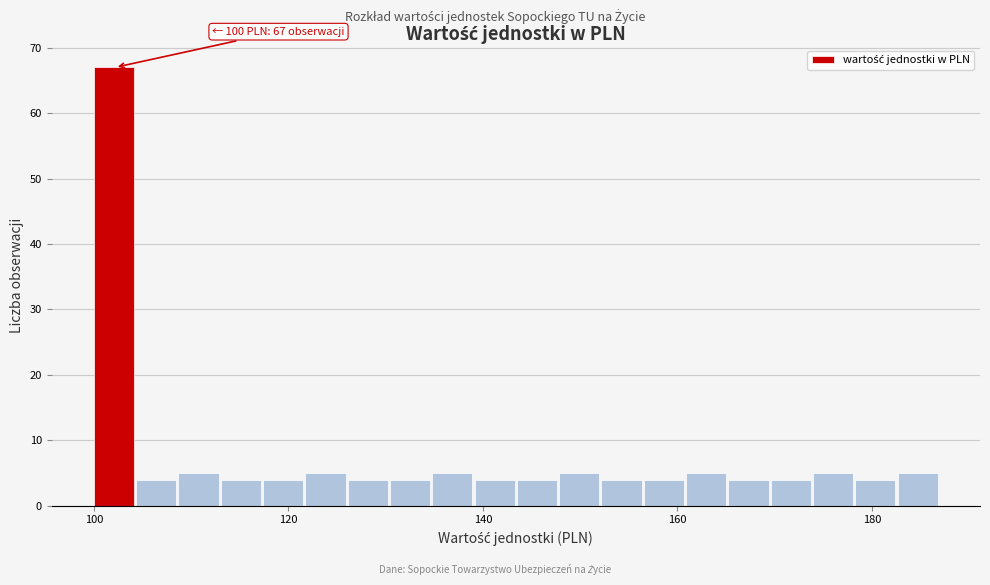

Read against the x-axis, roughly where is the centre of the tallest bar?

102